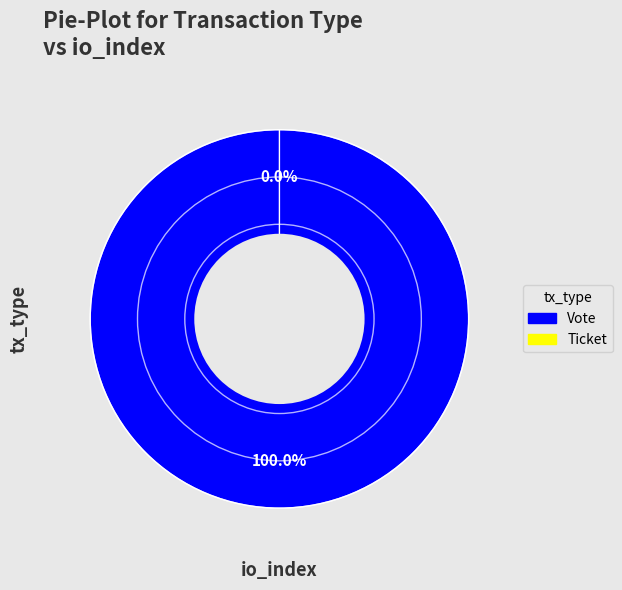

Is it true that Vote is 100% of the pie?

True